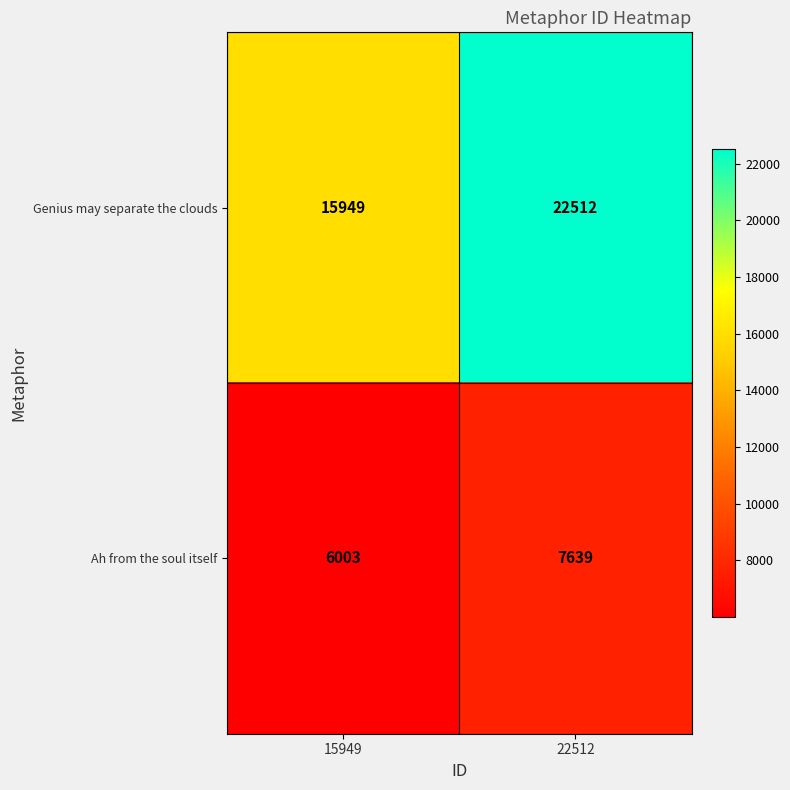

Reading right to left, extract all data points from this chart.

Genius may separate the clouds: 22512	15949
Ah from the soul itself: 7639	6003